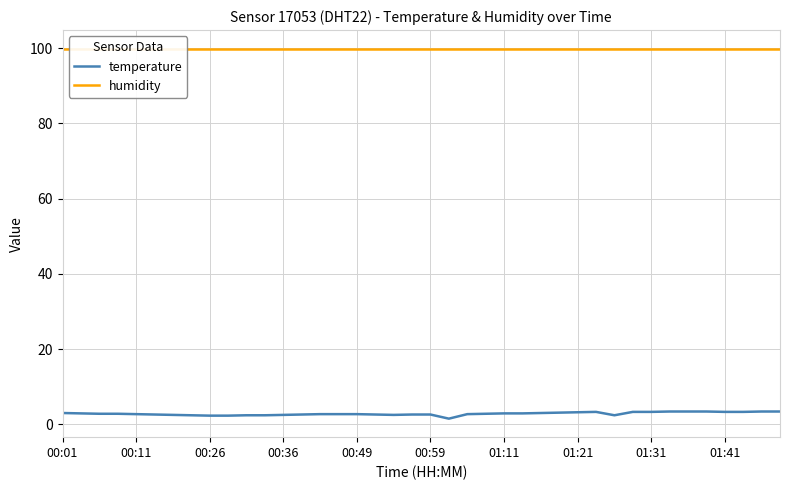

In temperature, how many points are higher than both neighbors (excluding endpoints)?

1